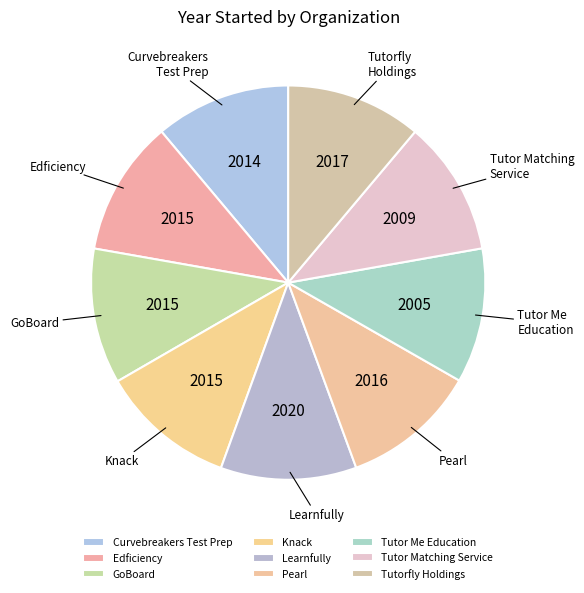

Does any single category account for the majority?

No